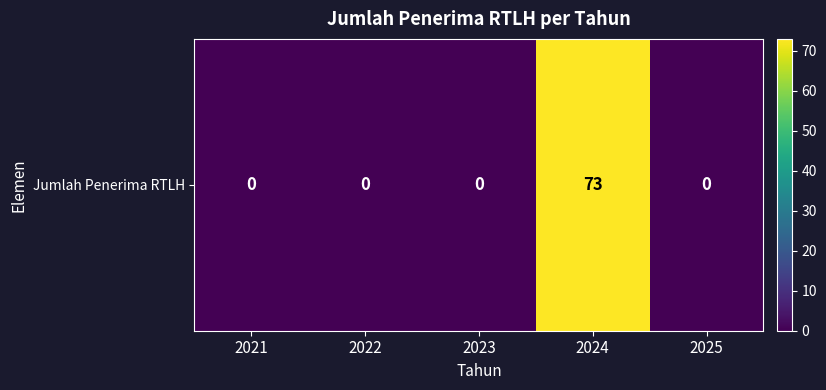

Which label corresponds to the smallest value in the chart?

2021